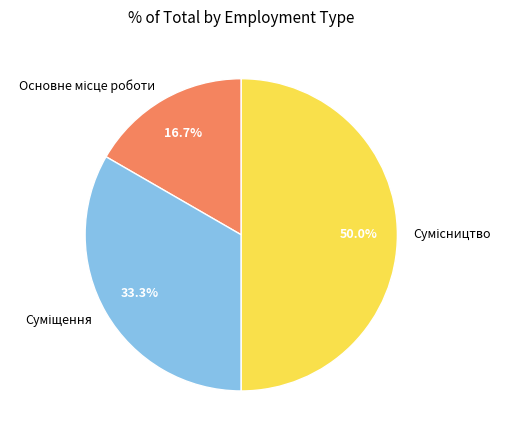

Which category has the biggest portion of the pie?

Сумісництво